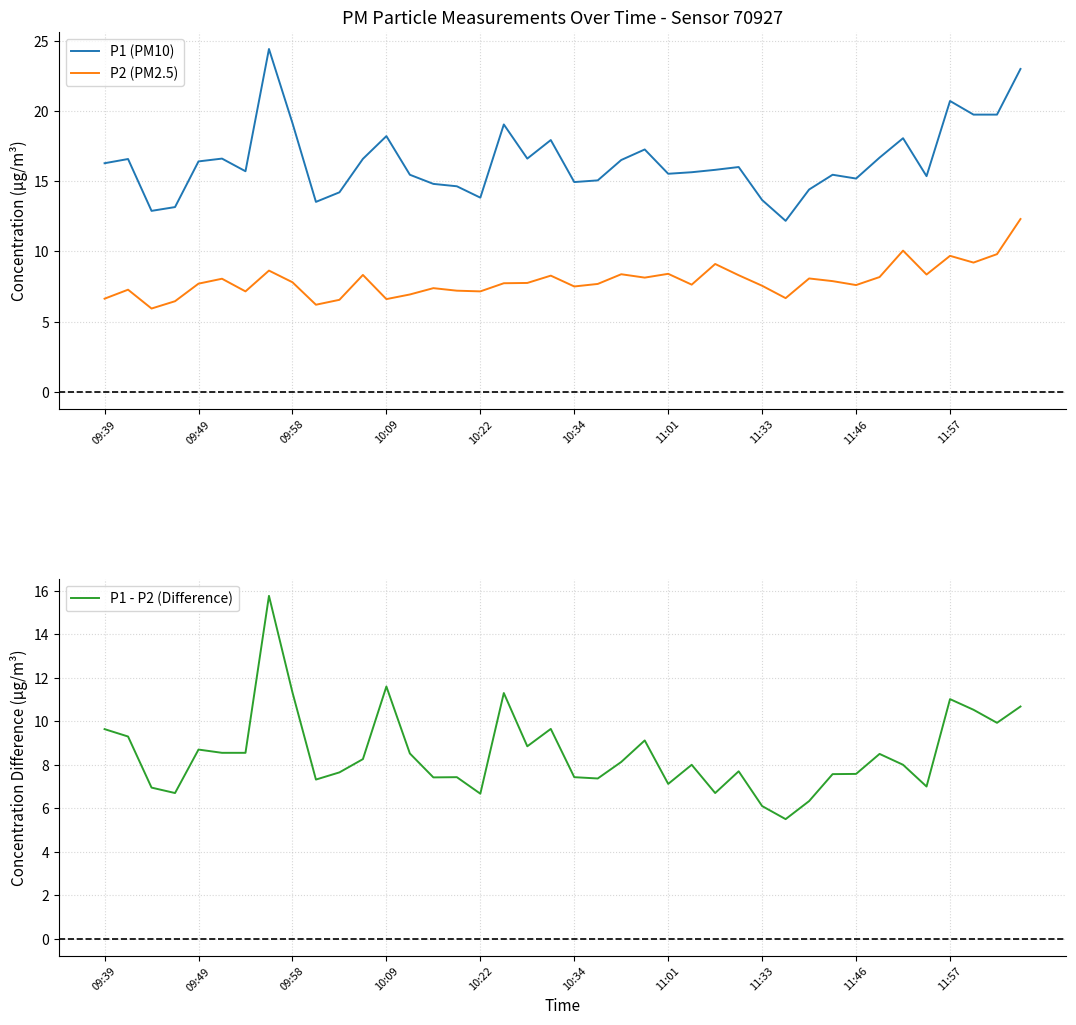

True or false: P2 (PM2.5) and P1 (PM10) intersect in this chart.

False